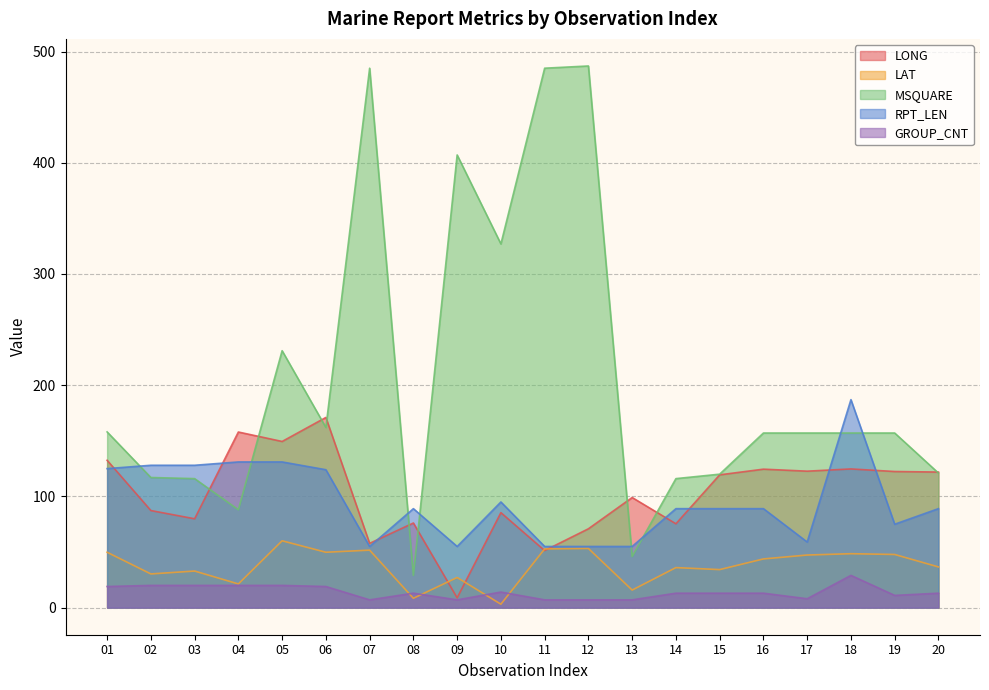

Which series has the largest total across all categories?

MSQUARE